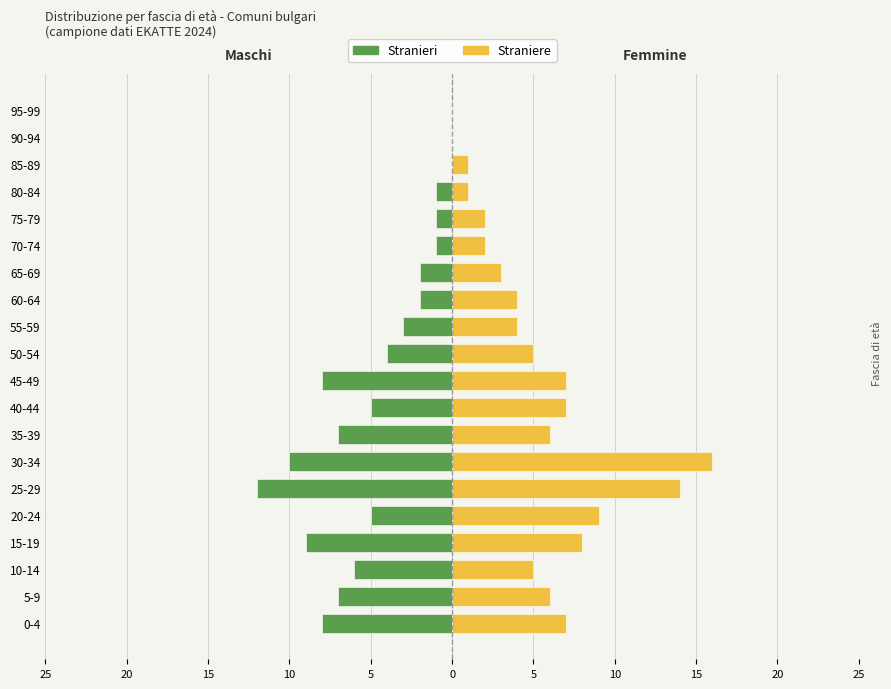

Between 25-29 and 75-79, which series saw the biggest shift?

Straniere